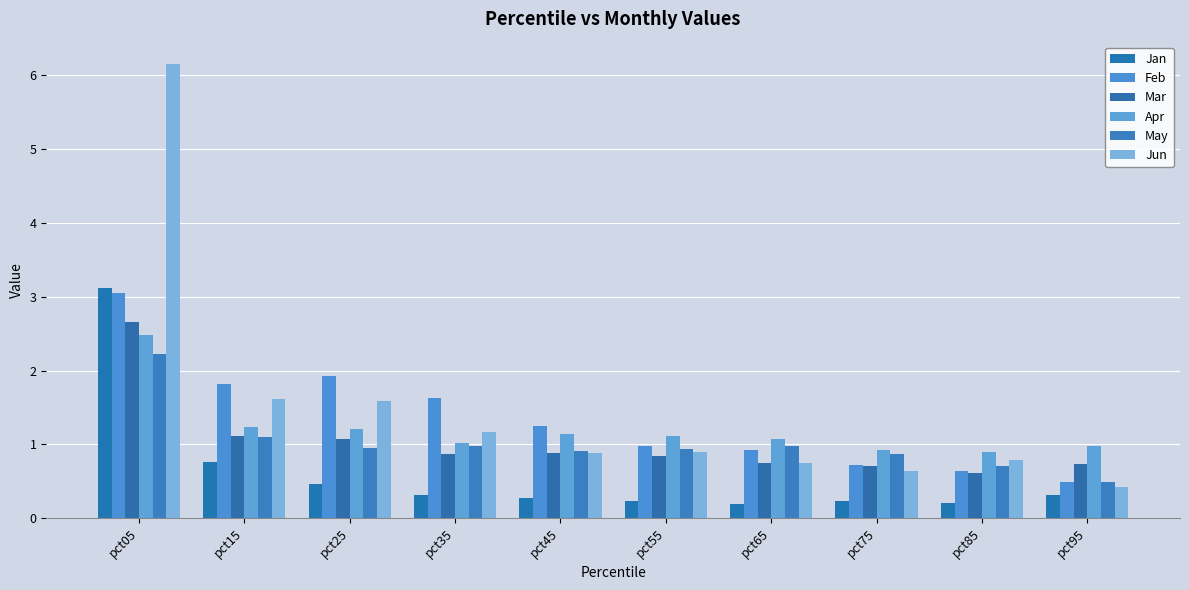

Which category has the lowest value in the Feb series?

pct95